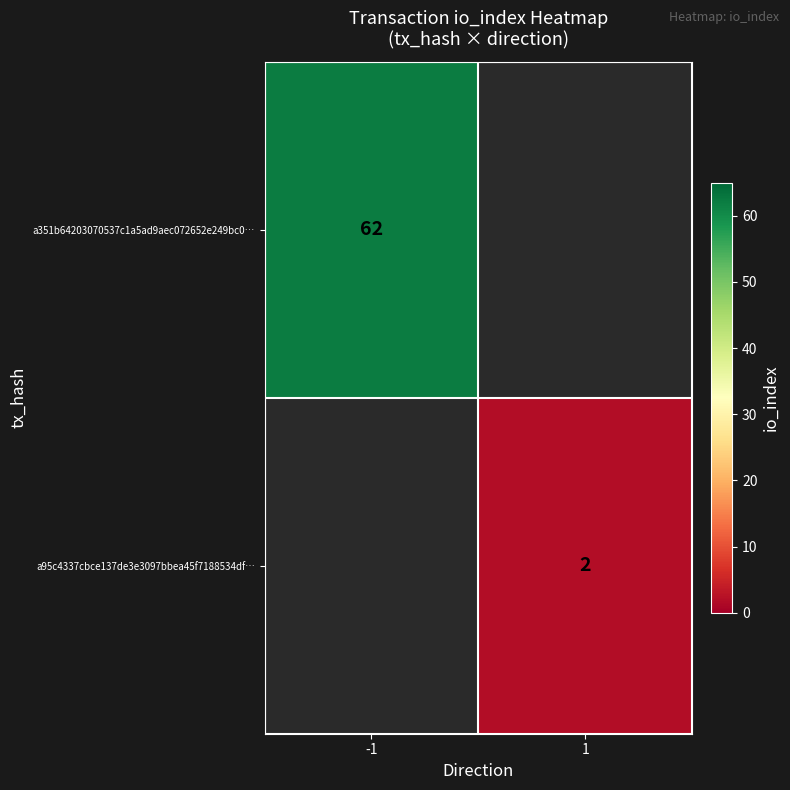

At how many categories does at least one series exceed 36?

1